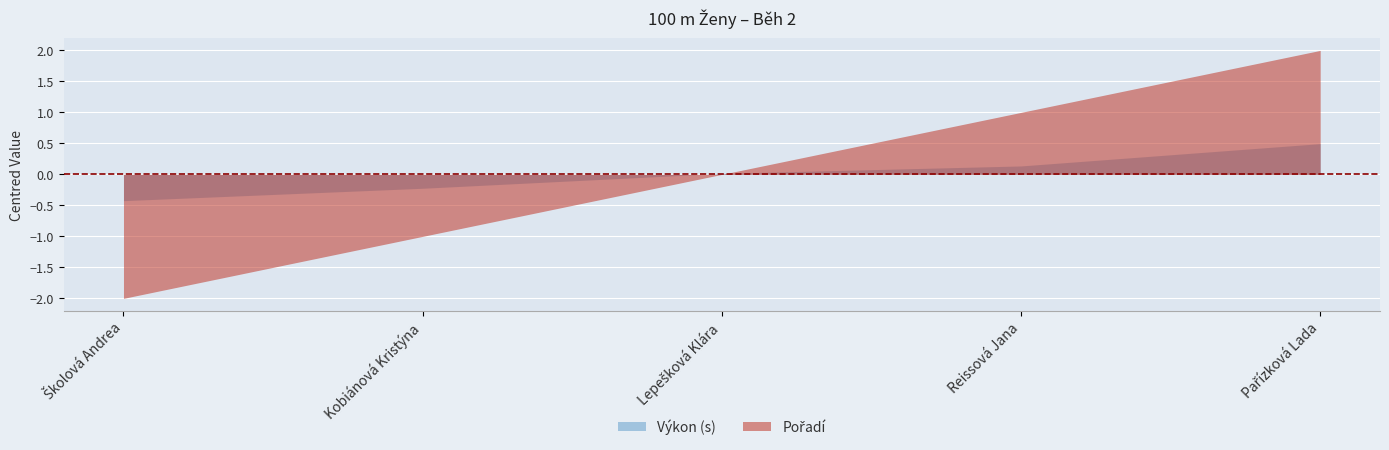

At which label is Pořadí closest to 3?

Lepešková Klára